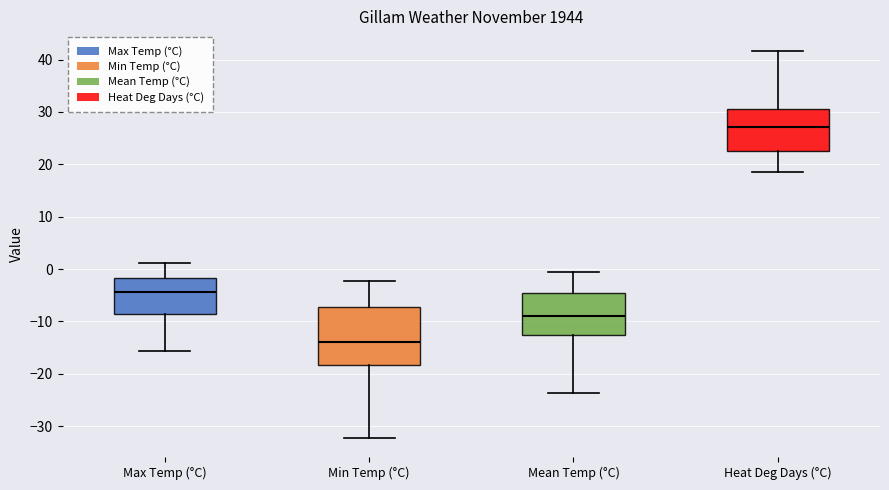

Reading left to right, transcribe this box plot: for each box, give where its median line is, the range the box spans, and where its two whiskers end, as read against the y-axis. The values are not printed on the chart, so give them approximately, as read against the axis.

Max Temp (°C): median -4, box -9 to -2, whiskers -16 to 1
Min Temp (°C): median -14, box -18 to -7, whiskers -32 to -2
Mean Temp (°C): median -9, box -13 to -5, whiskers -24 to -1
Heat Deg Days (°C): median 27, box 23 to 31, whiskers 19 to 42